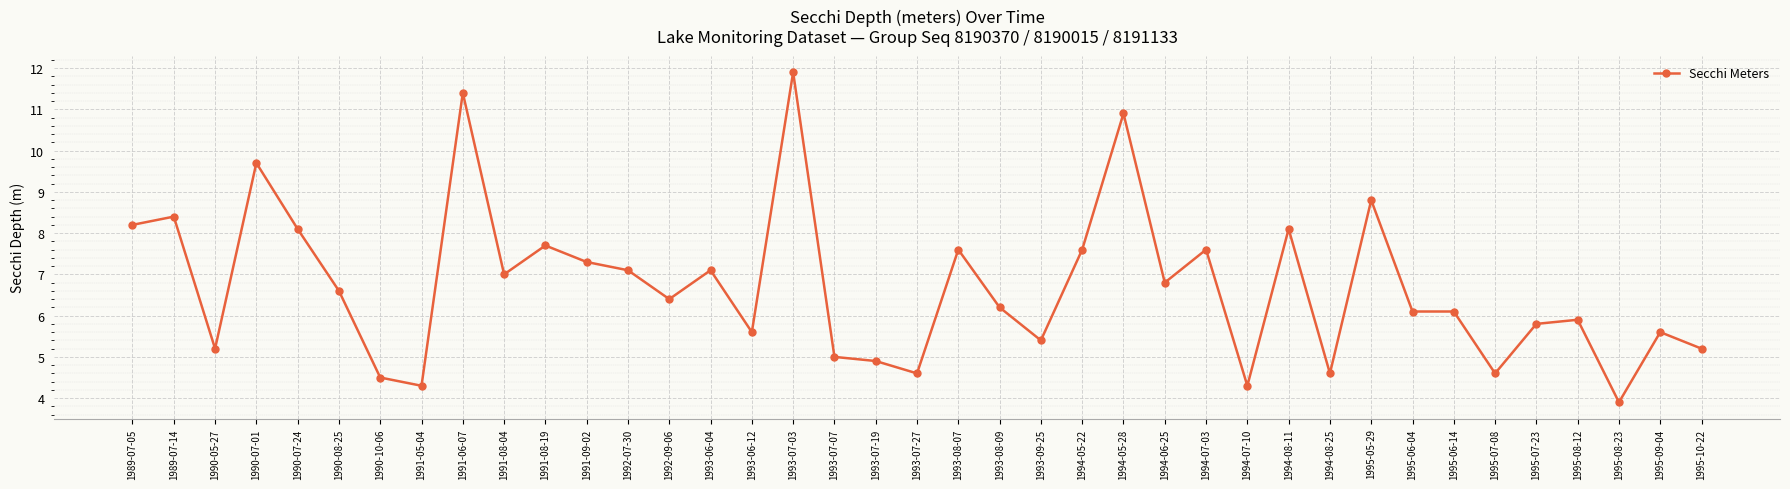

Which label corresponds to the smallest value in the chart?

1995-08-23